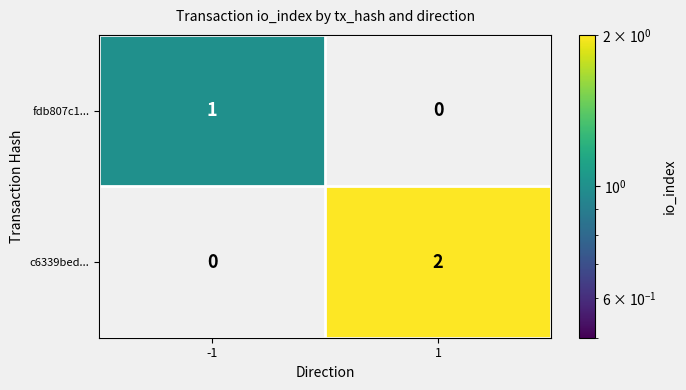

Count the number of categories in the chart.

2